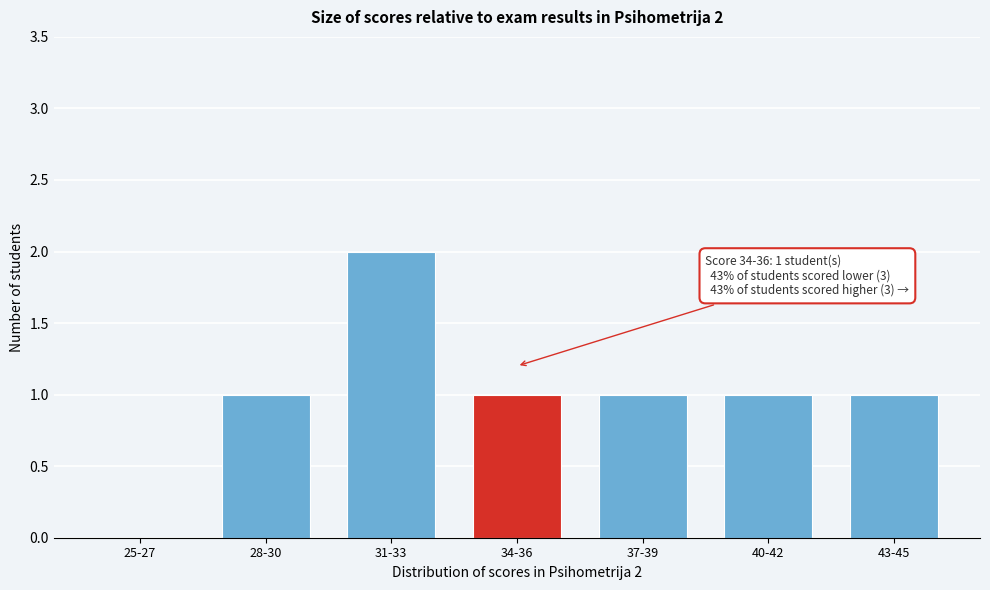

Reading left to right, extract all data points from this chart.

25-27=0	28-30=1	31-33=2	34-36=1	37-39=1	40-42=1	43-45=1